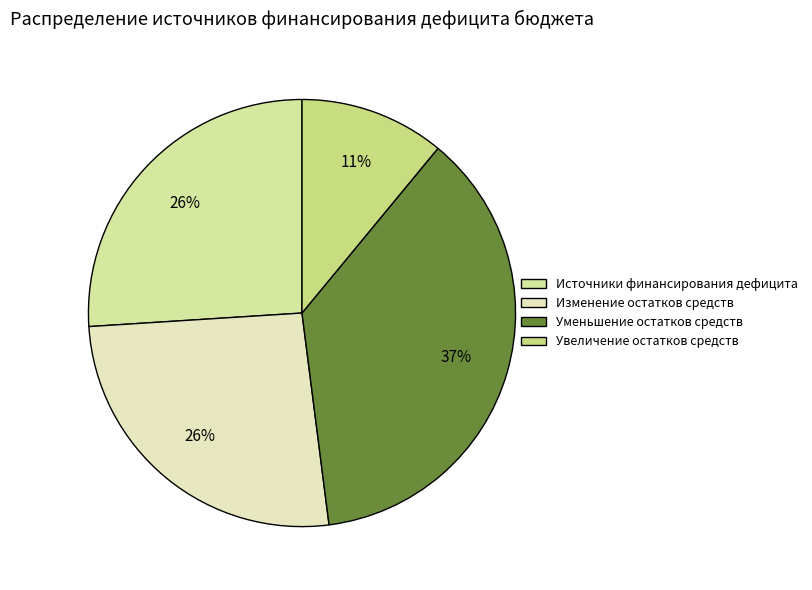

Which category has the smallest portion of the pie?

Увеличение остатков средств